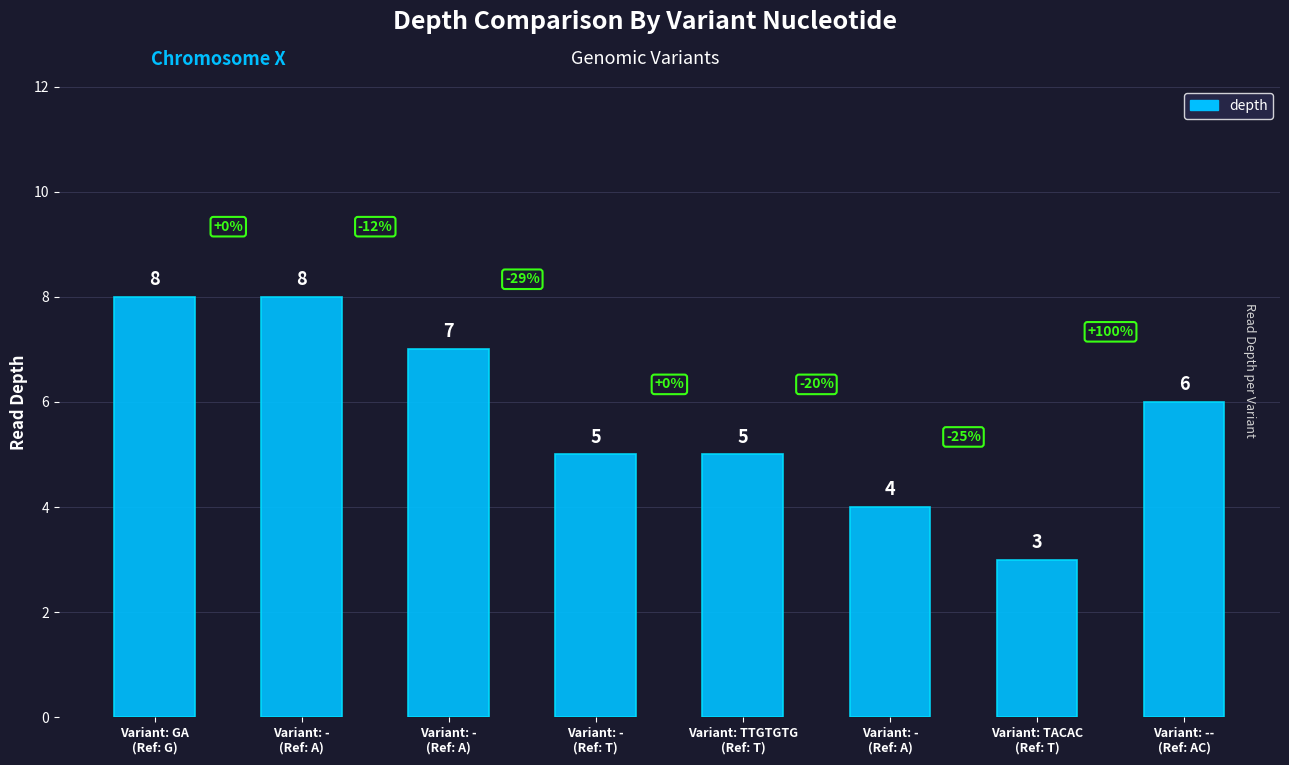

How many bars are there in total?

8